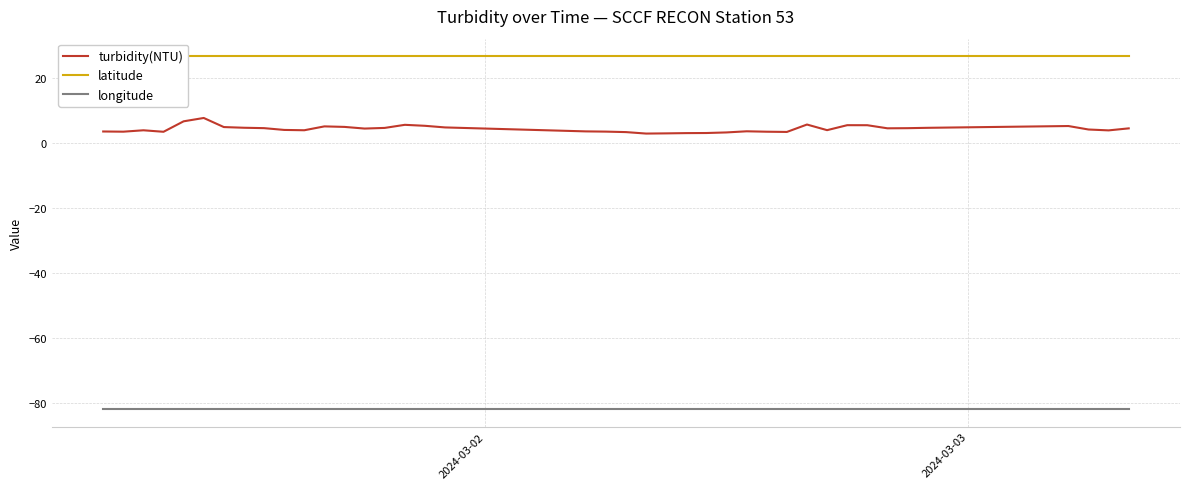

How many interior local valleys does the turbidity(NTU) series have?

9